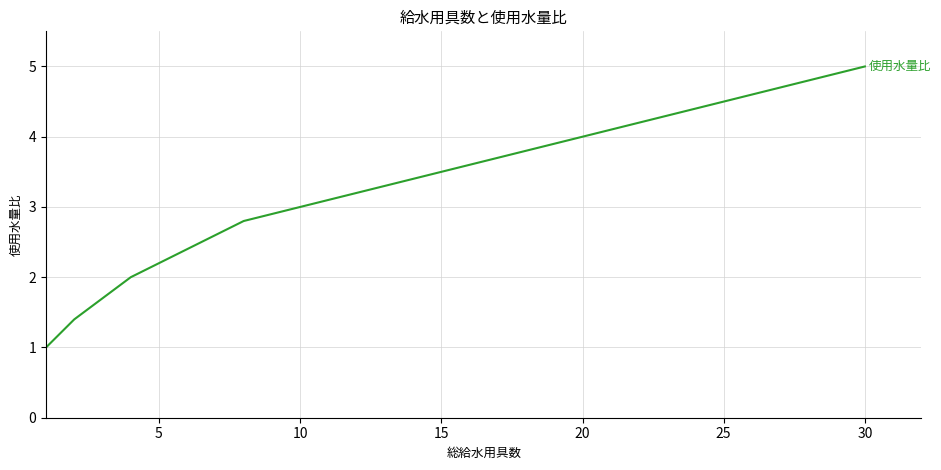

What is the greatest value displayed?

5.0